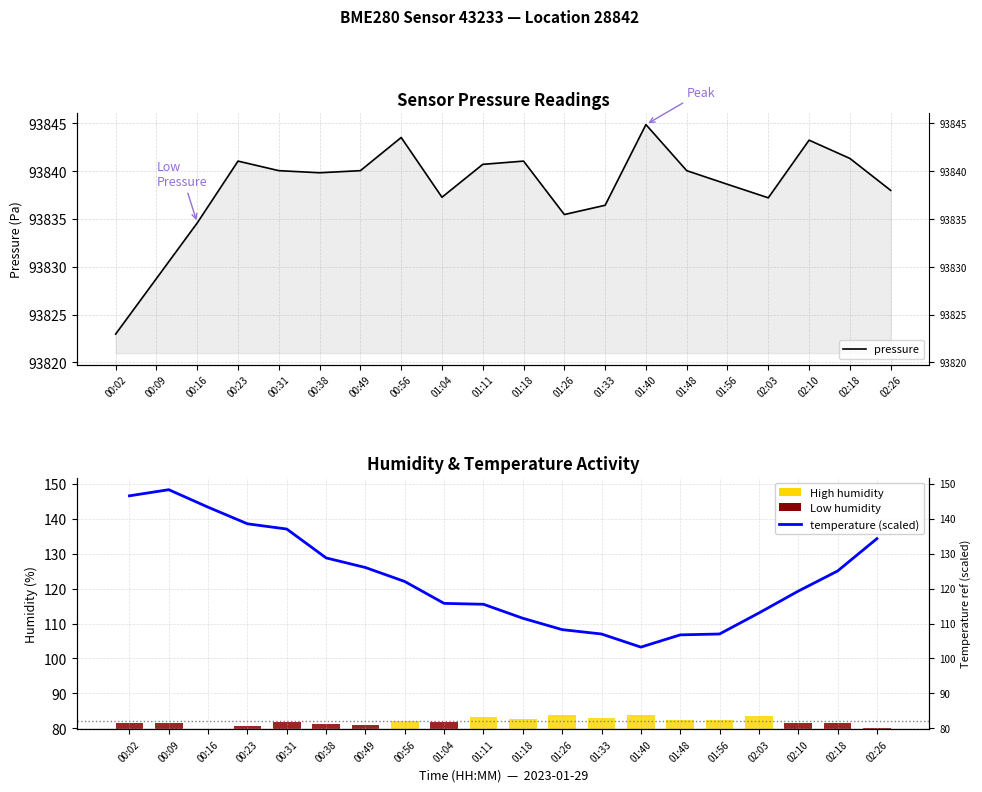

How many values in the pressure series exceed 93840?

10